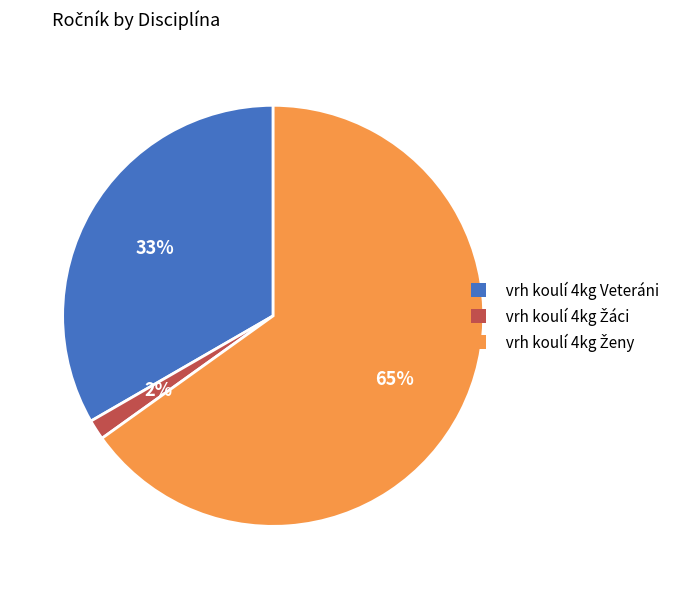

To the nearest percent, what portion does vrh koulí 4kg Veteráni represent?

33%